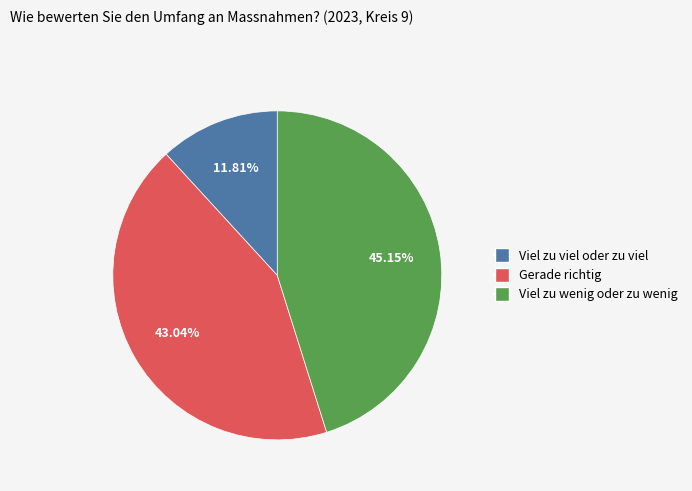

What is the smallest slice in the pie chart?

Viel zu viel oder zu viel